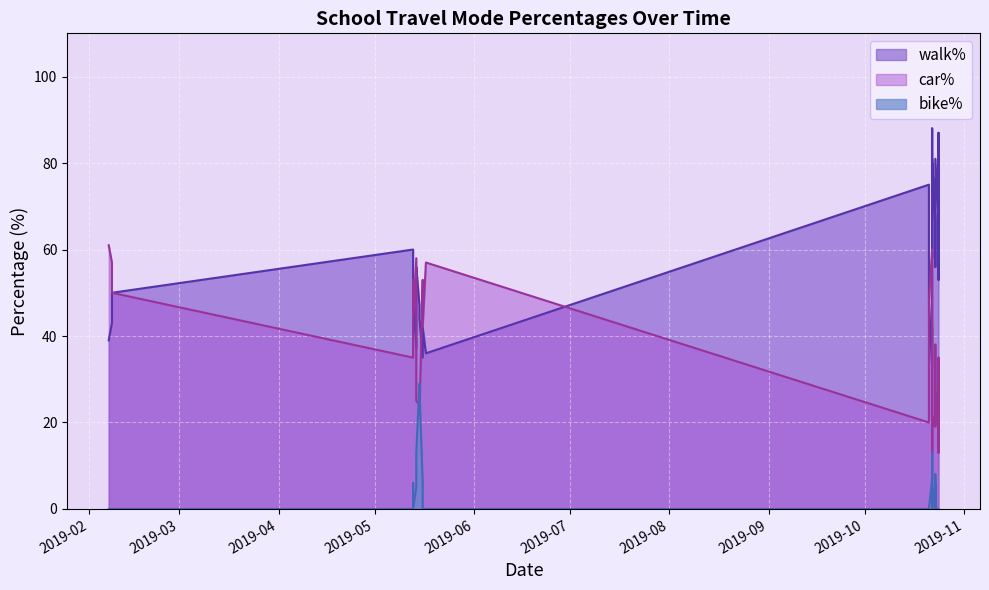

Which series ends up on top after the final intersection of walk% and car%?

walk%